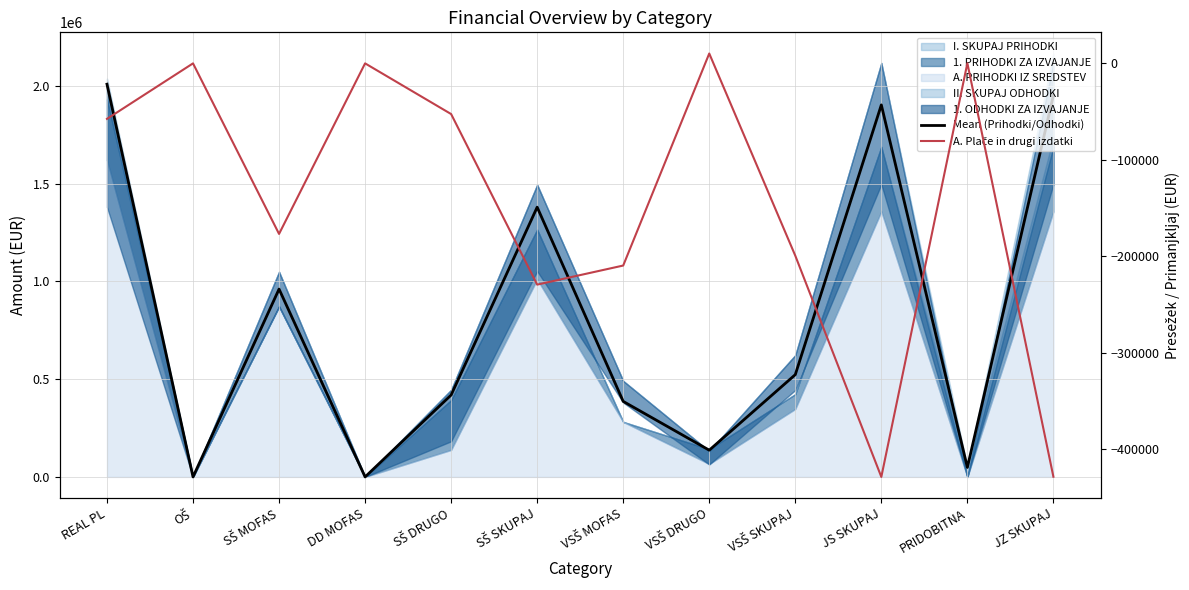

At how many categories does at least one series exceed 348557?

8